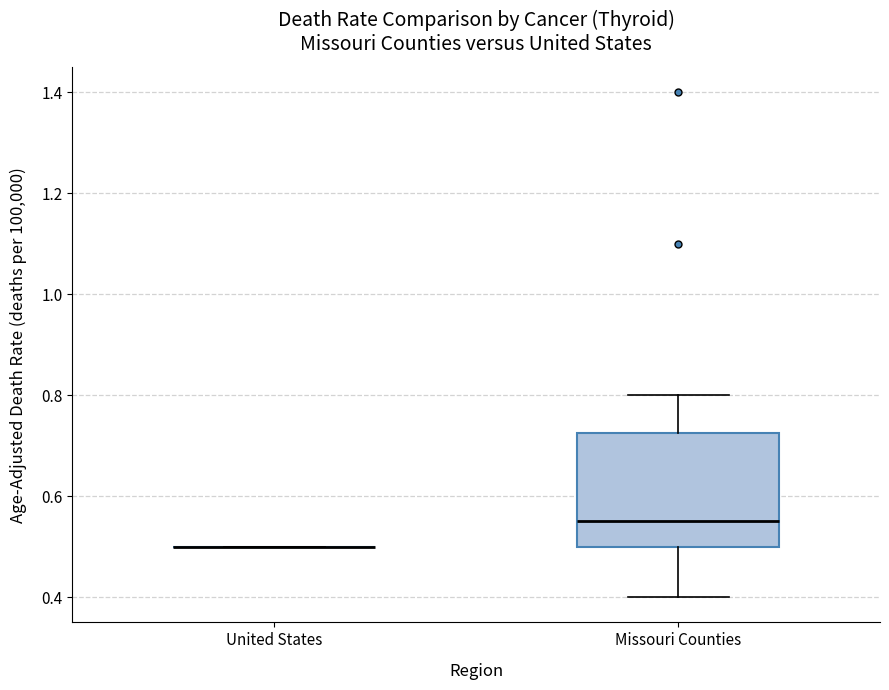

Where is the lower edge of the box for Missouri Counties on the y-axis? The values are not printed on the chart, so give them approximately, as read against the axis.

0.50